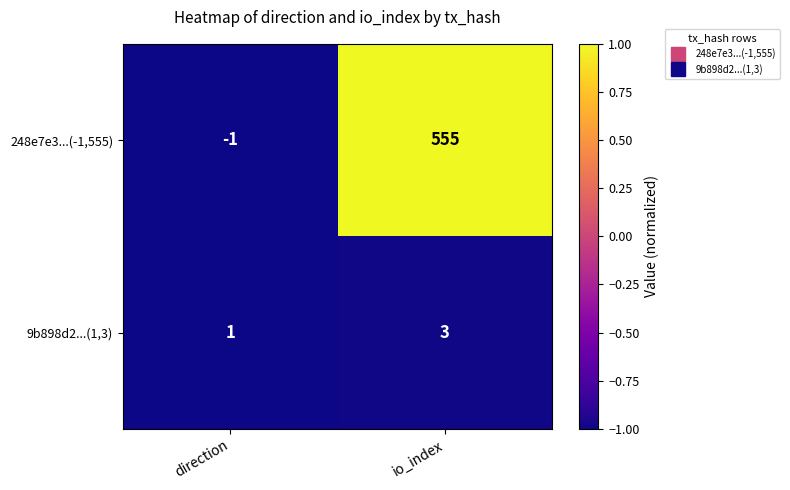

Count the number of categories in the chart.

2